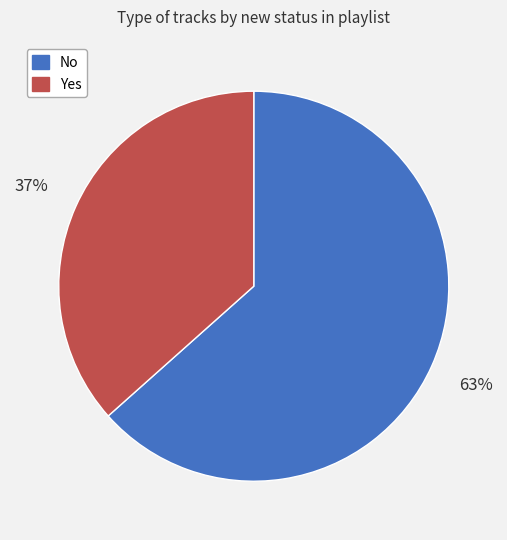

Count the number of slices in the pie.

2